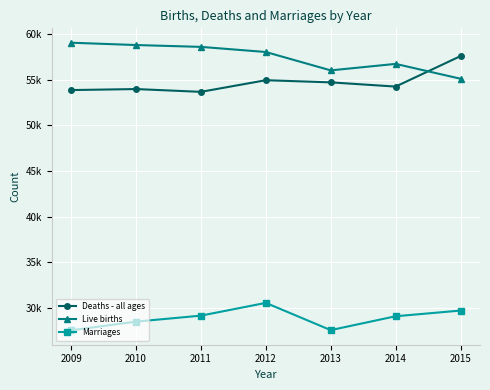

Reading right to left, transcribe all the data shown in this chart.

Deaths - all ages: 57579	54239	54700	54937	53661	53967	53856
Live births: 55098	56725	56014	58027	58590	58791	59046
Marriages: 29691	29069	27547	30534	29135	28480	27524